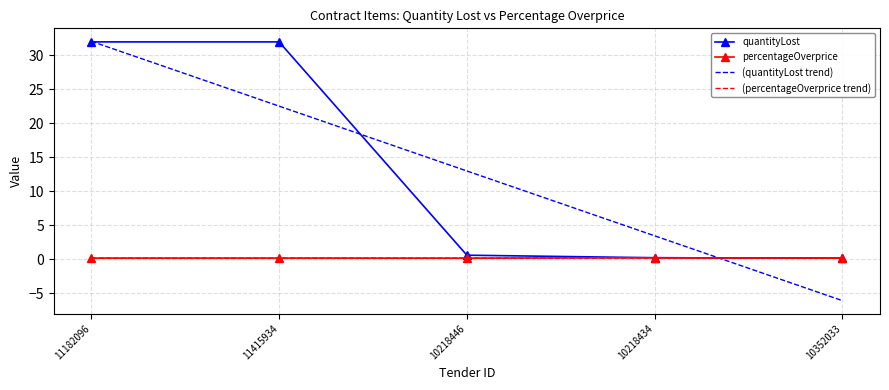

What is the difference between the maximum and second lowest values in the (quantityLost trend) series?

28.6